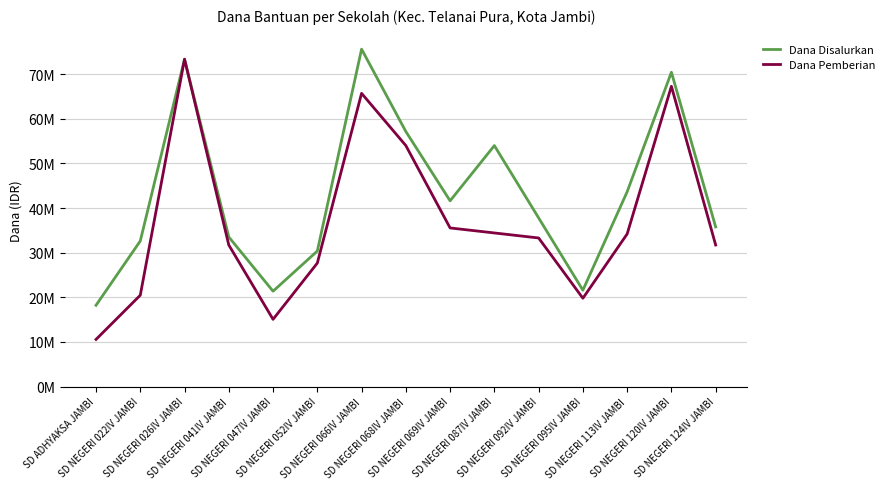

Which has a higher value, SD NEGERI 113IV JAMBI or SD NEGERI 066IV JAMBI?

SD NEGERI 066IV JAMBI